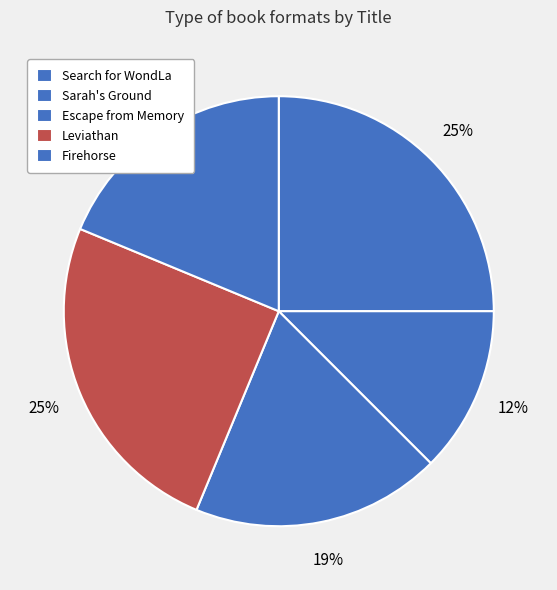

How many slices are in this pie chart?

5